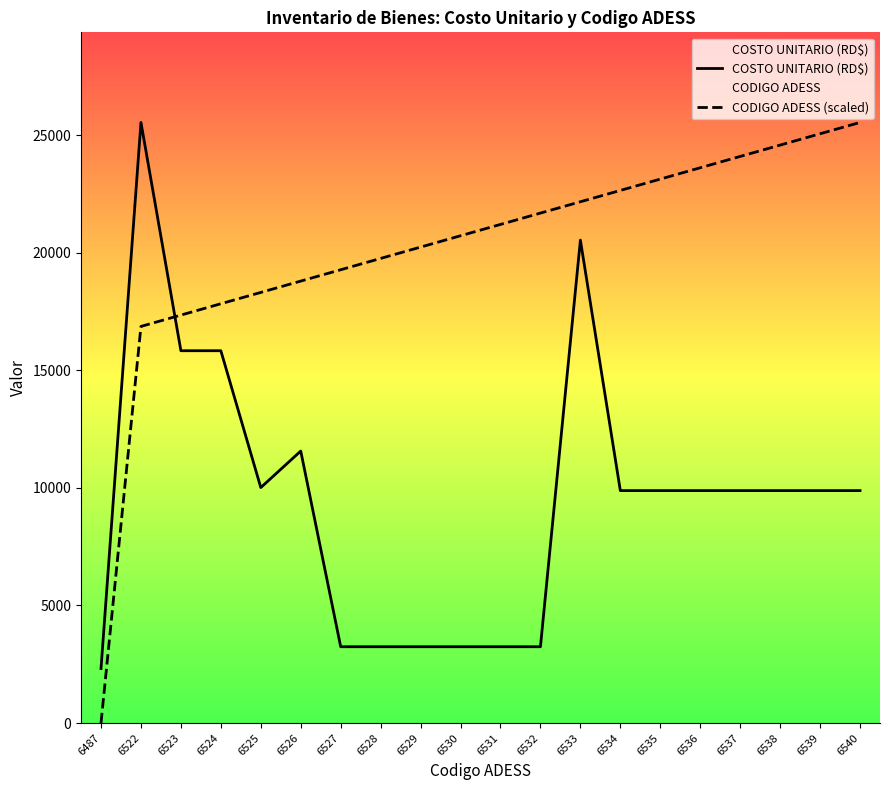

What are all the series names shown in the legend?

COSTO UNITARIO (RD$), CODIGO ADESS (scaled)